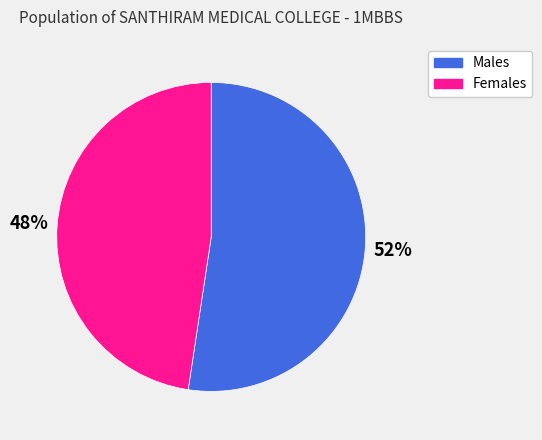

What percentage is the Females slice, to the nearest percent?

48%